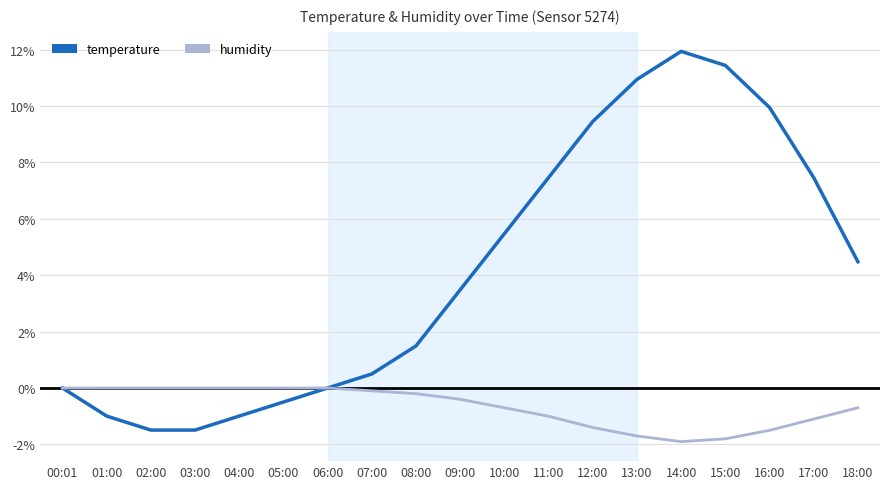

What position from the right is 07:00?

12